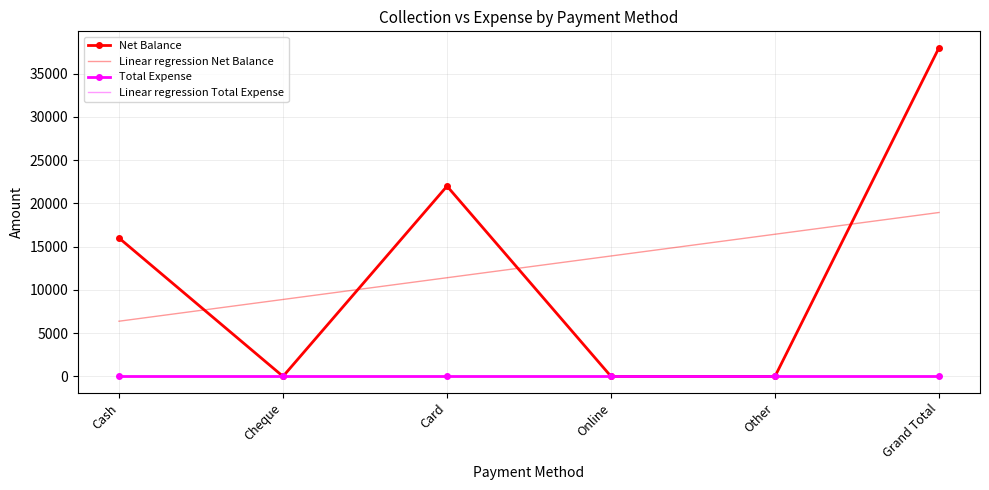

True or false: Total Expense has more than 1 interior local peaks.

False